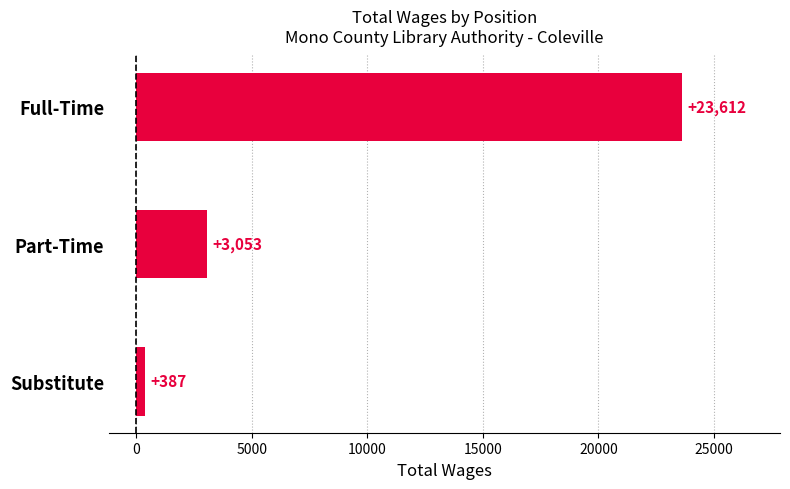

How many distinct data groups are displayed?

1